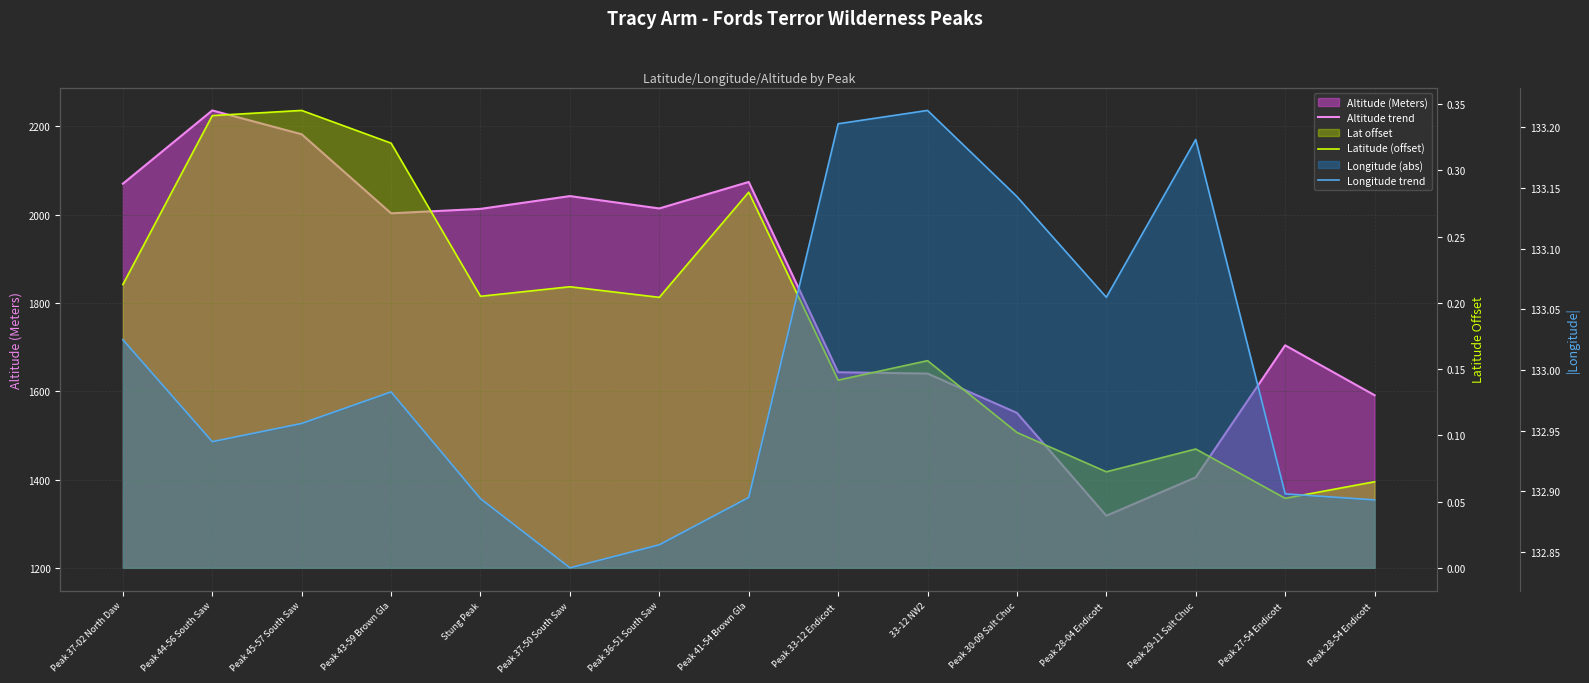

What is the smallest value displayed?

0.1